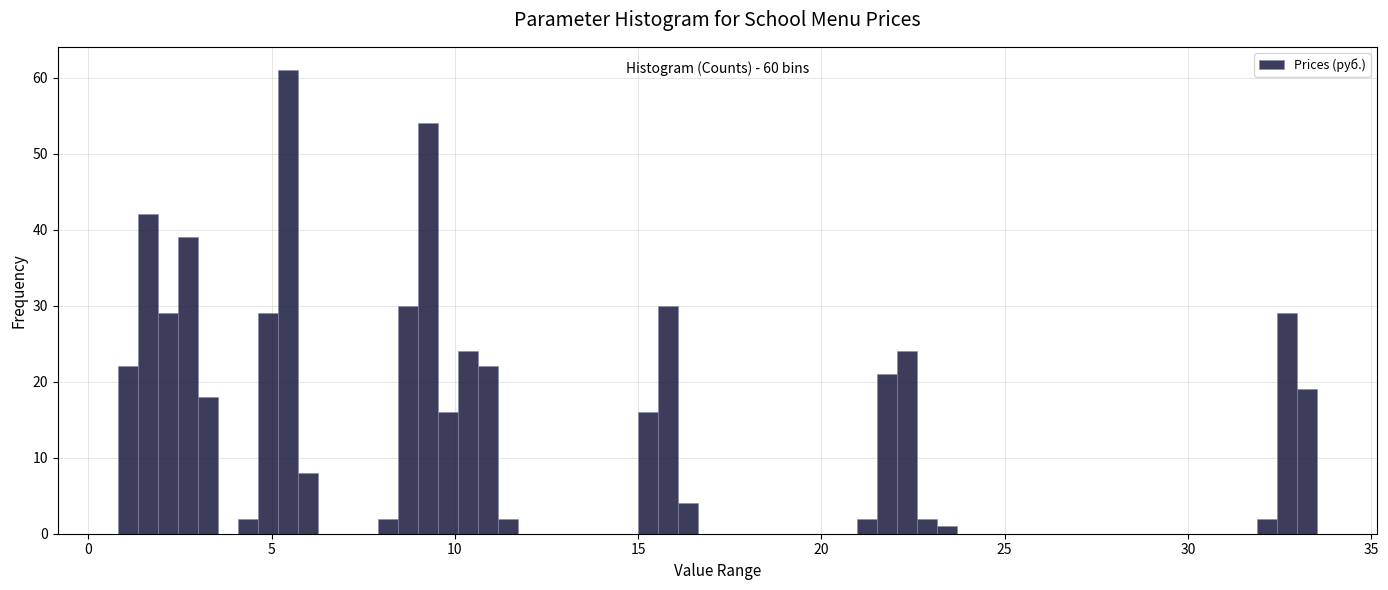

Read against the x-axis, roughly where is the centre of the tallest bar?

5.5